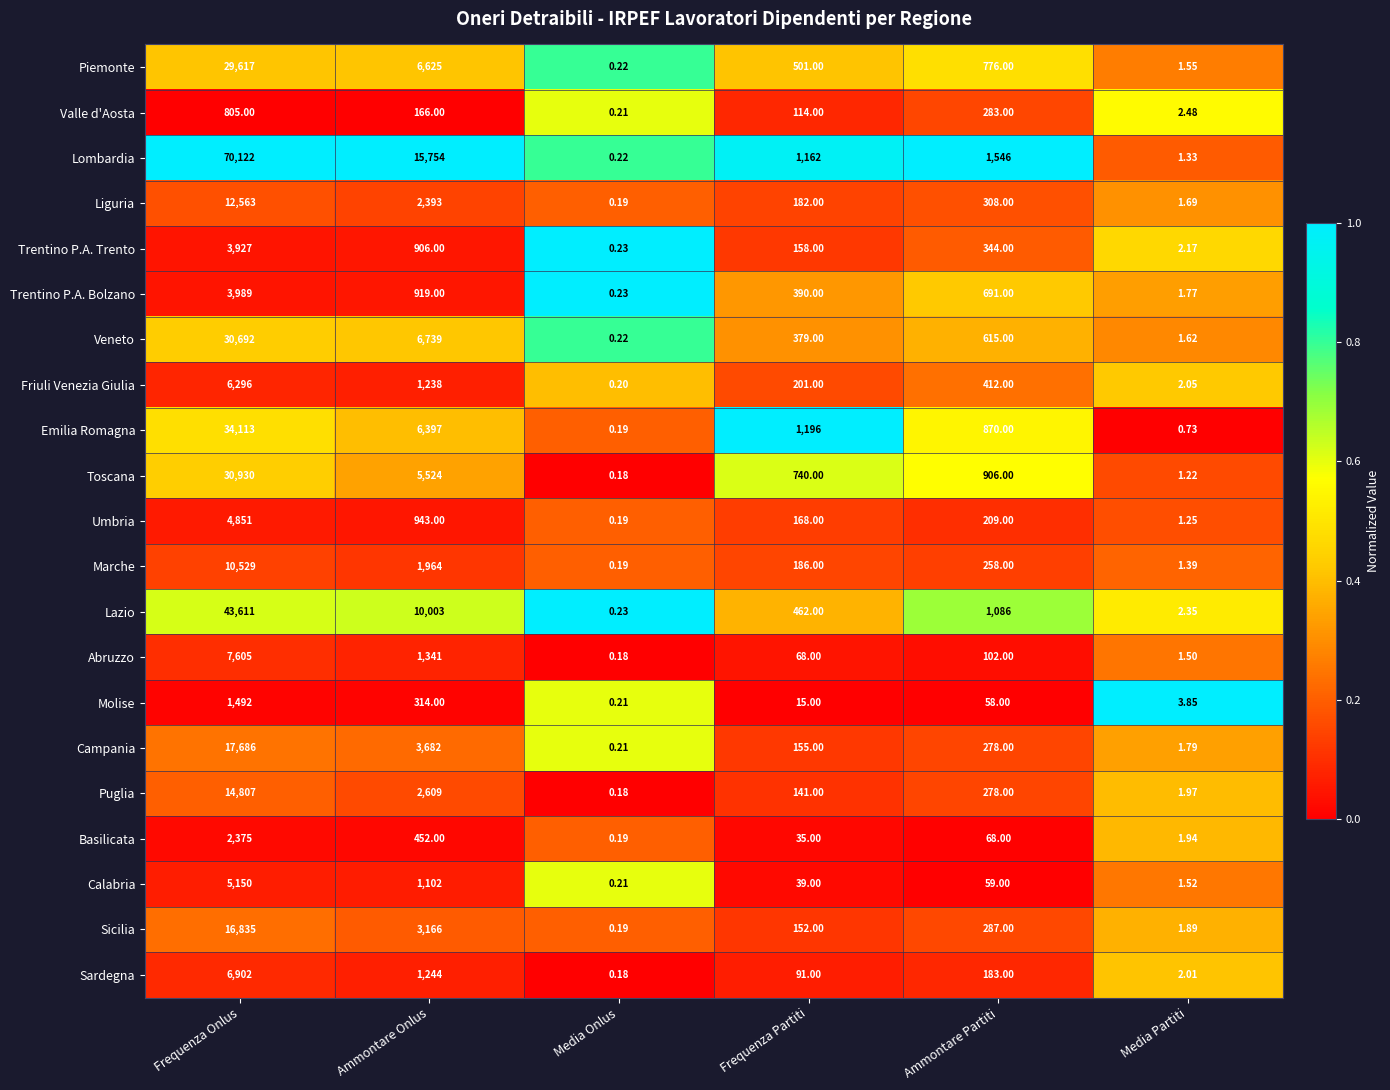

Which series has the largest total across all categories?

Lombardia